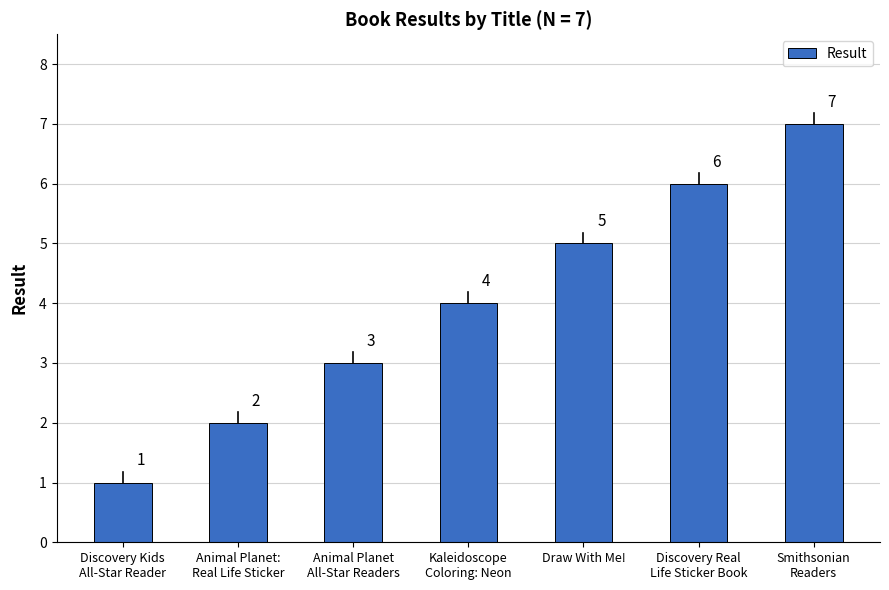

What is the difference between the maximum and minimum values?

6